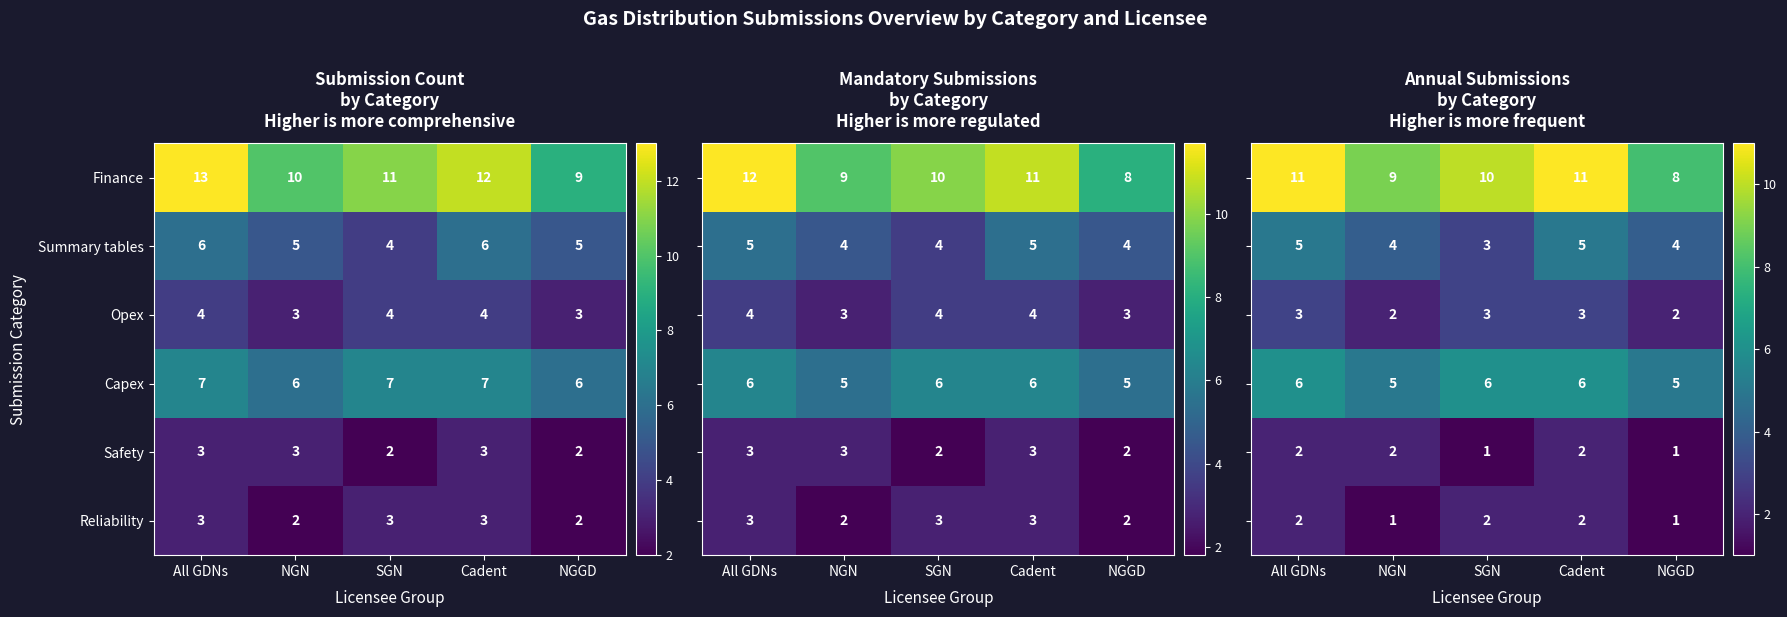

What is the sum of the Safety values at NGGD and SGN?

4